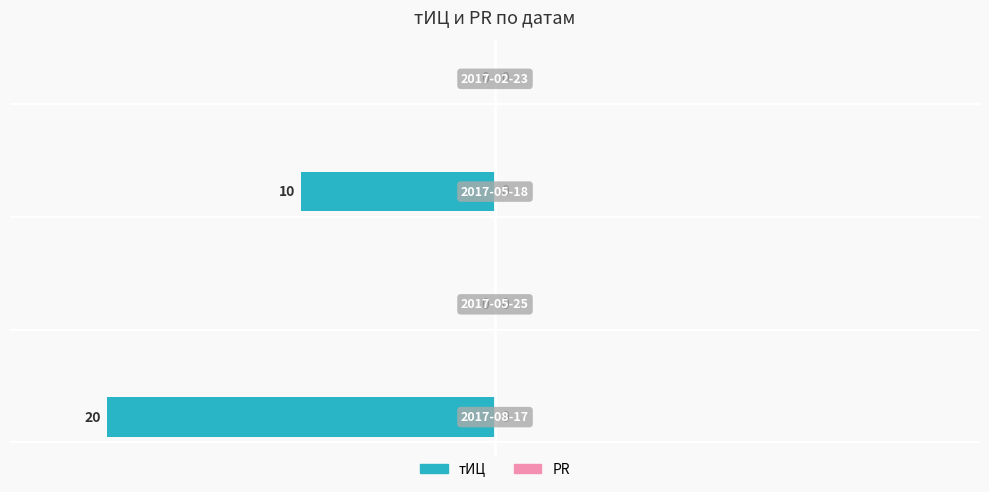

What is the sum of all values?

-30